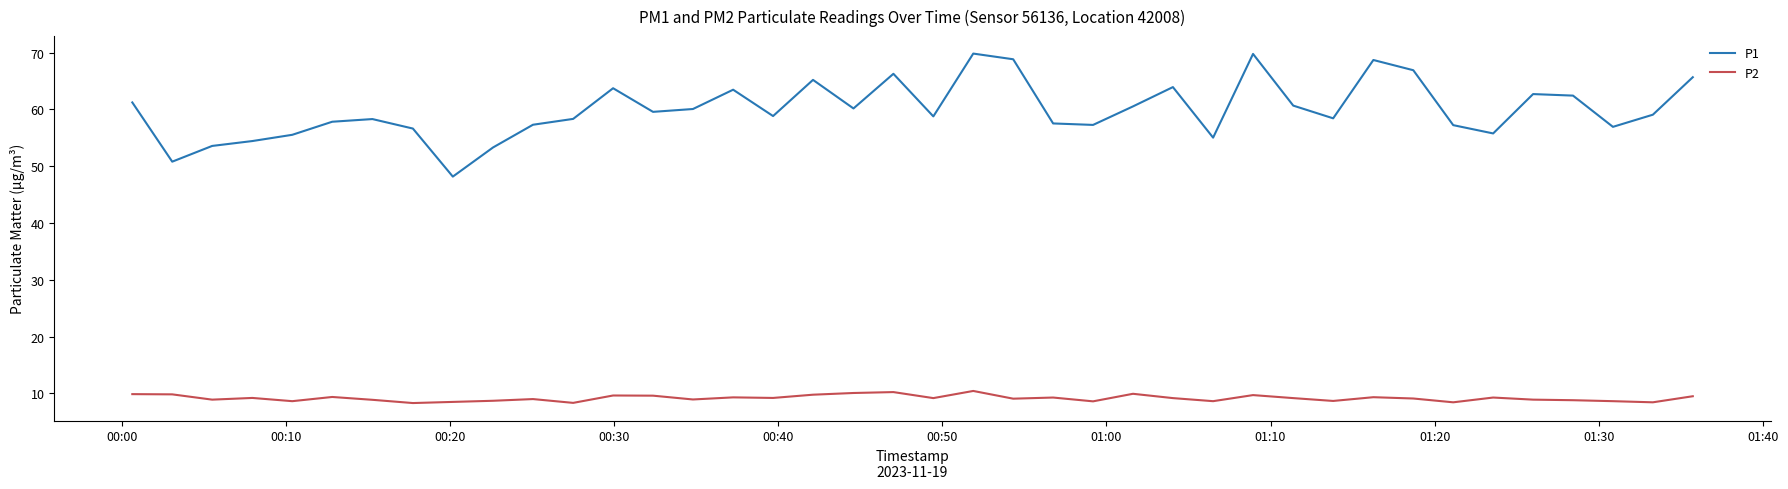

Which series has the largest range (max minus min)?

P1